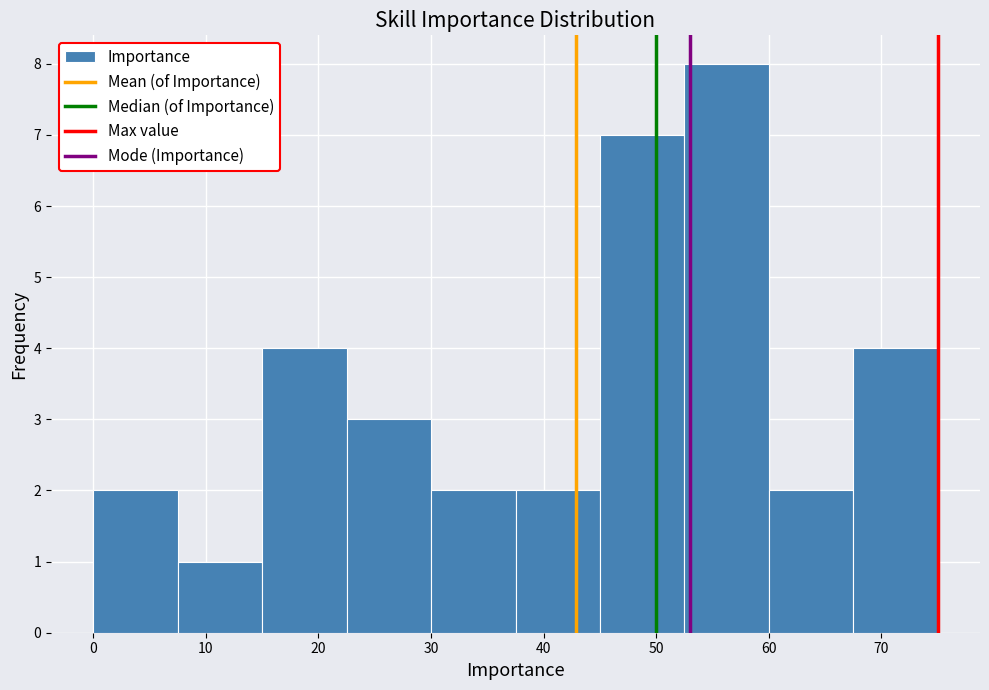

Over which range of the x-axis is the bar tallest?

52.5 to 60.0